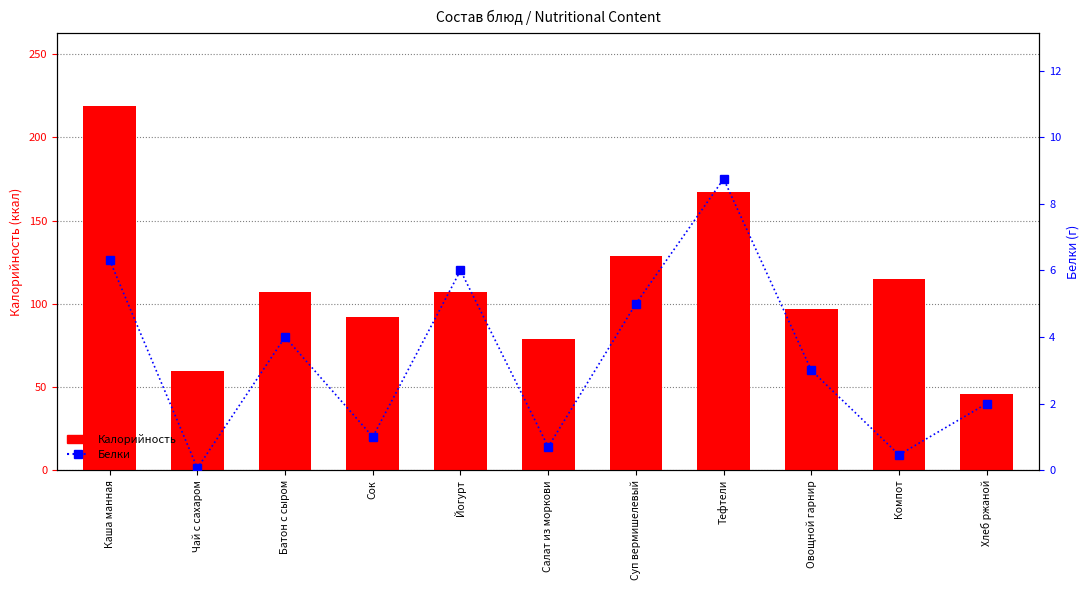

Is it true that Белки equals 0.7 at Компот?

False